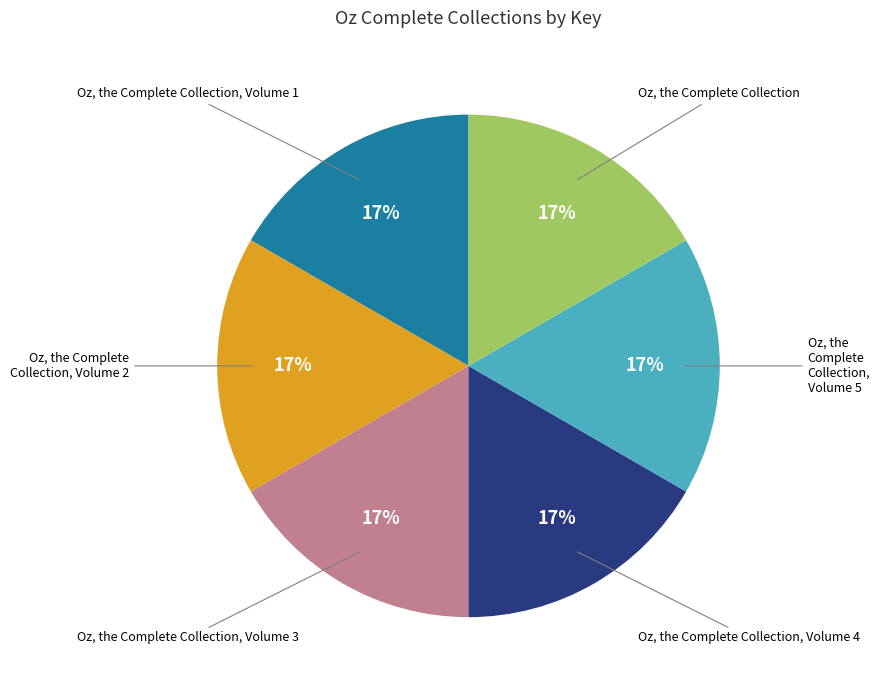

Is there any slice that represents more than half of the pie?

No